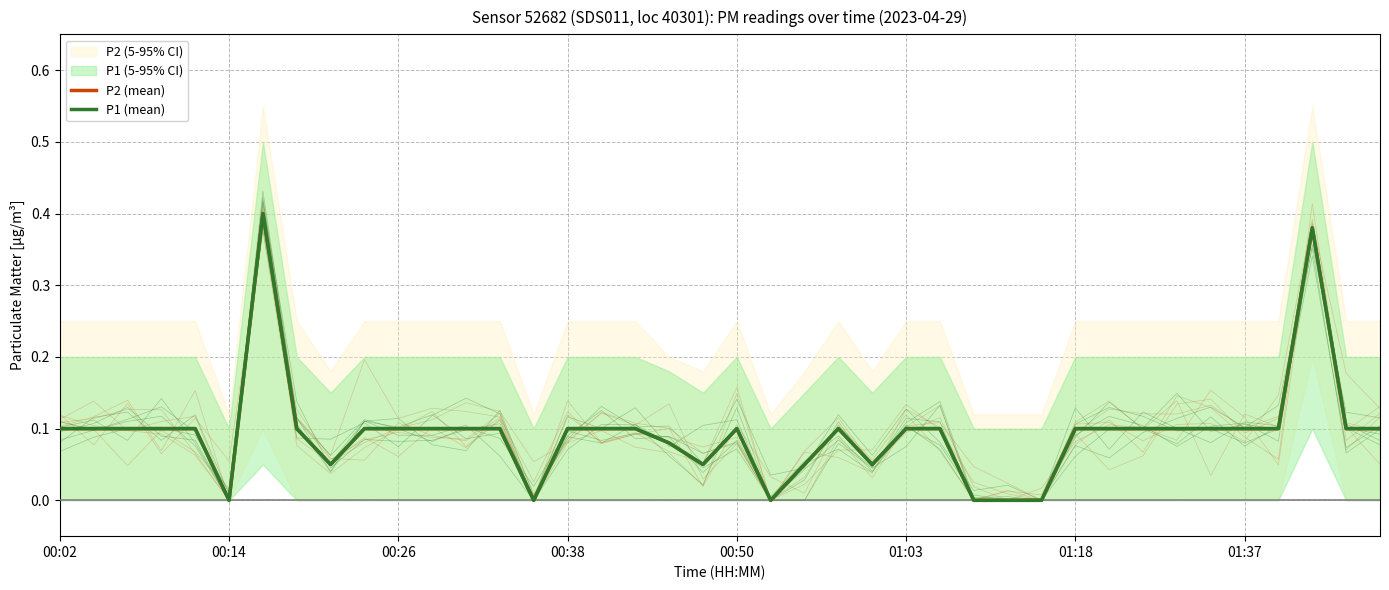

At 23, list the series in order from largest to smallest.

P2 (mean), P1 (mean)